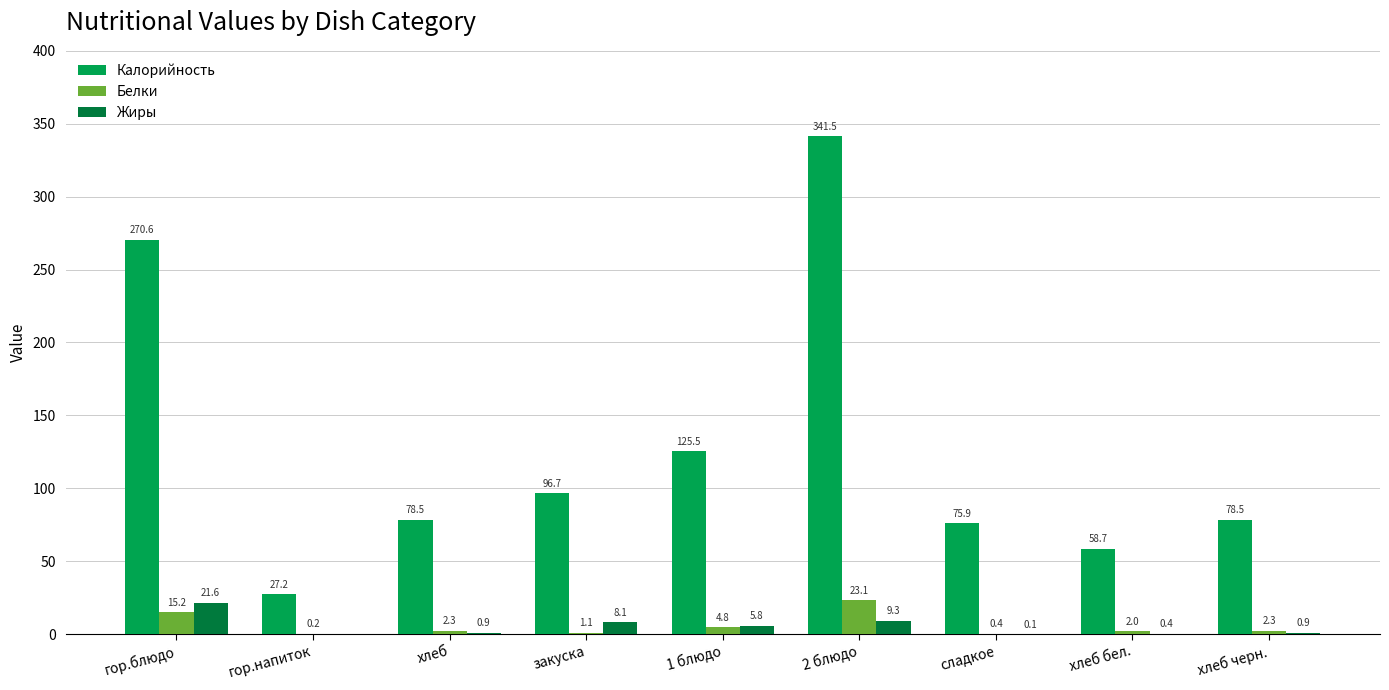

What is the average value of the Калорийность series?

128.1